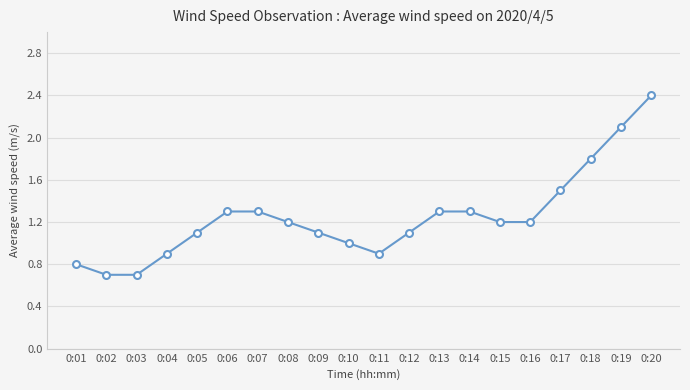

Reading left to right, list all the values displayed in this chart.

0:01=0.8	0:02=0.7	0:03=0.7	0:04=0.9	0:05=1.1	0:06=1.3	0:07=1.3	0:08=1.2	0:09=1.1	0:10=1.0	0:11=0.9	0:12=1.1	0:13=1.3	0:14=1.3	0:15=1.2	0:16=1.2	0:17=1.5	0:18=1.8	0:19=2.1	0:20=2.4